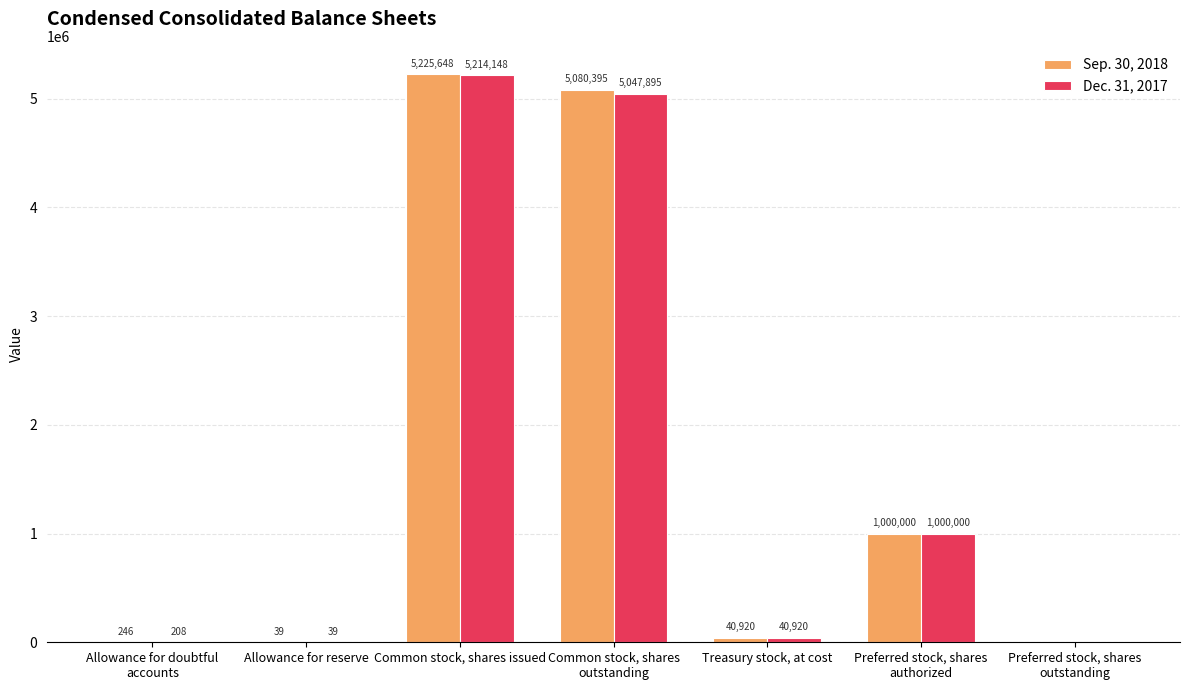

True or false: Sep. 30, 2018 has a value of 7392308 at Common stock, shares
outstanding.

False